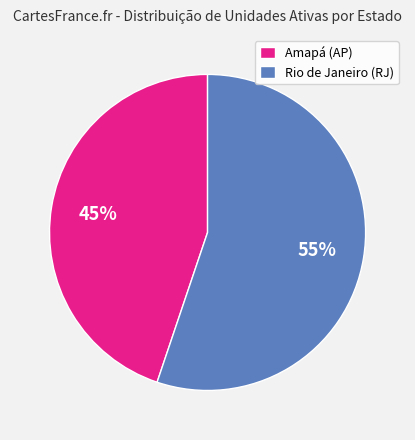

Do Rio de Janeiro (RJ) and Amapá (AP) together represent more than half of the pie?

Yes